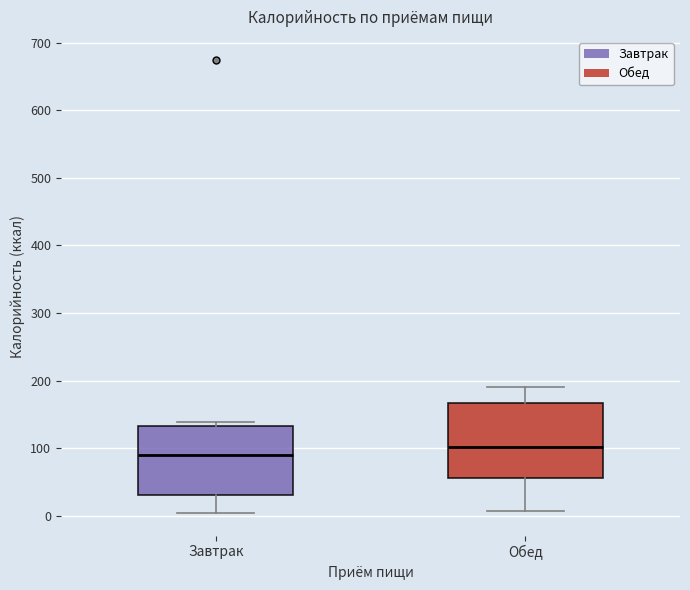

Reading left to right, read every box against the y-axis: the position of its median line, the range the box covers, and the ends of its whiskers. The values are not printed on the chart, so give them approximately, as read against the axis.

Завтрак: median 90, box 30 to 130, whiskers 0 to 140
Обед: median 100, box 60 to 170, whiskers 10 to 190